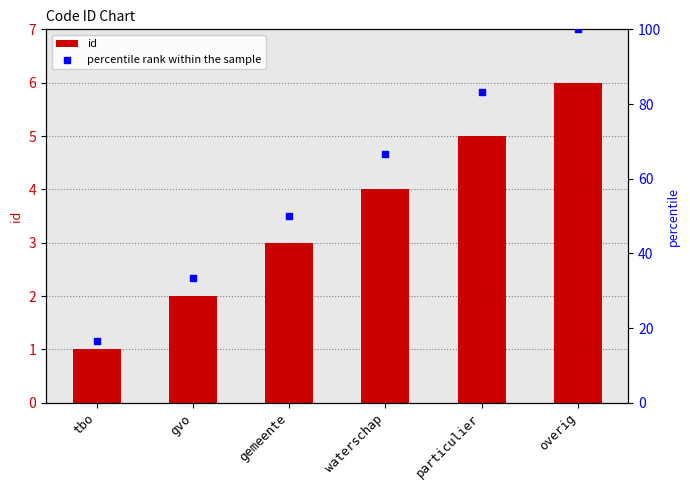

At which category is the sum across all series the highest?

overig